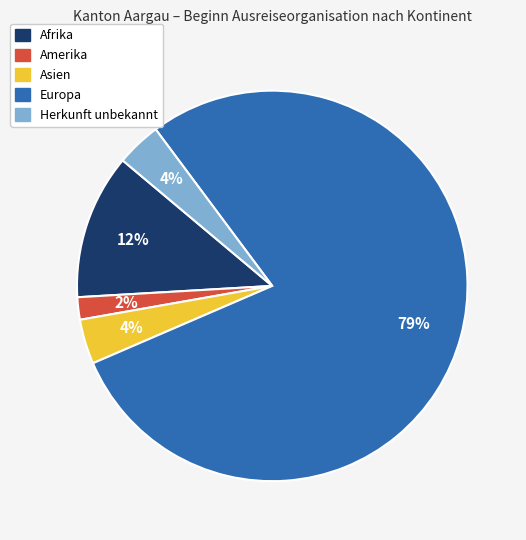

How many slices are in this pie chart?

5